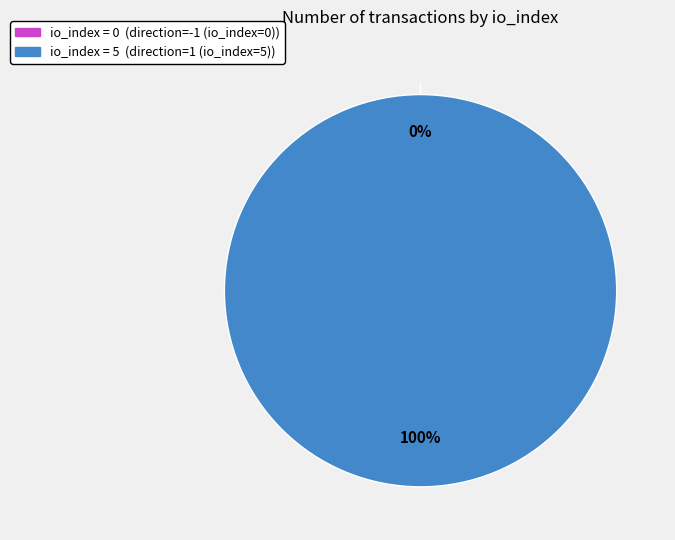

To the nearest percent, what is the average slice percentage?

50%